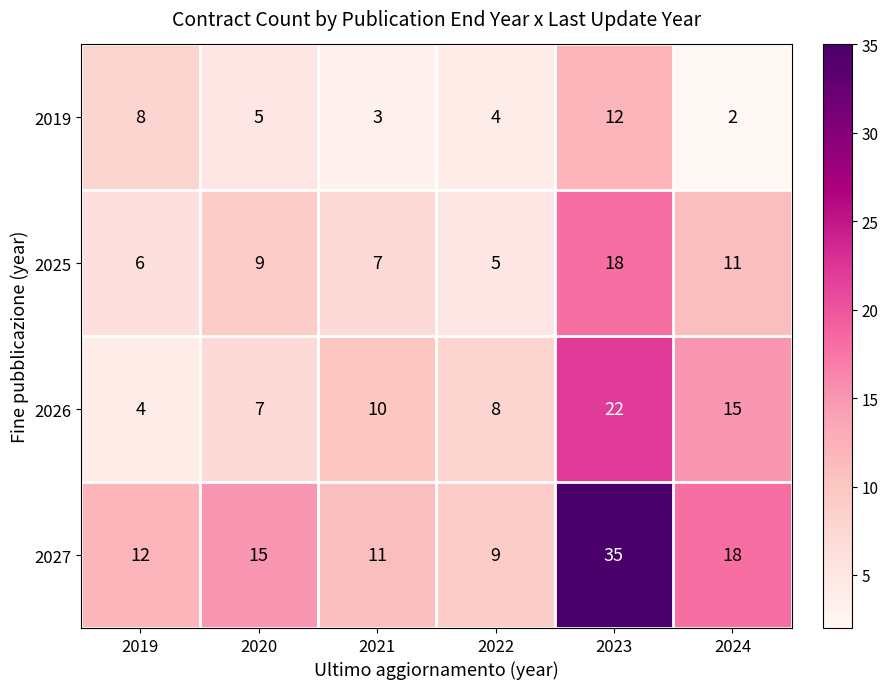

Which series has the largest total across all categories?

2027